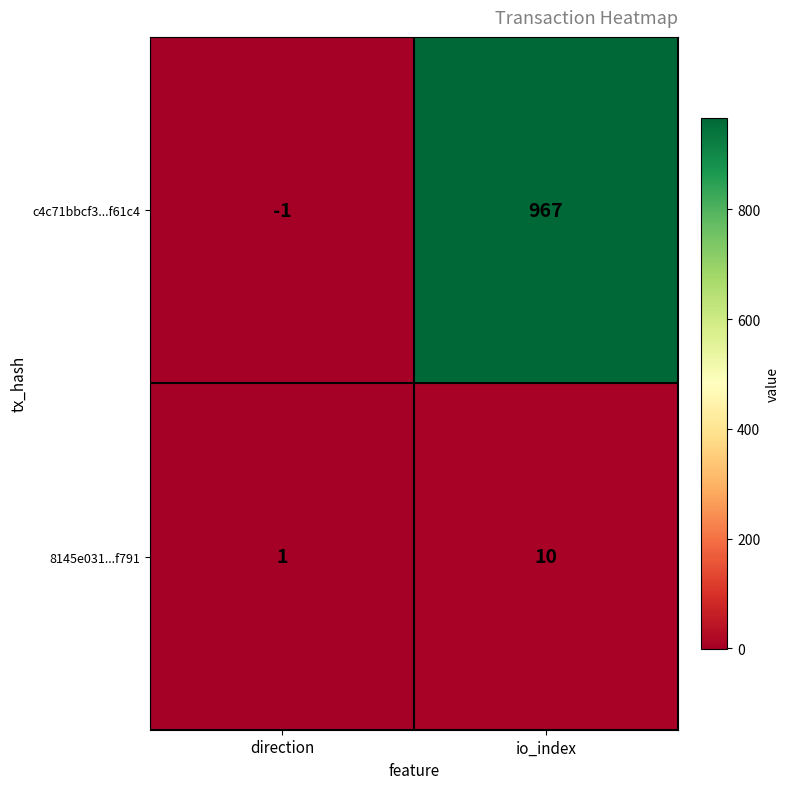

Rank the series by their average value, from highest to lowest.

c4c71bbcf3...f61c4, 8145e031...f791